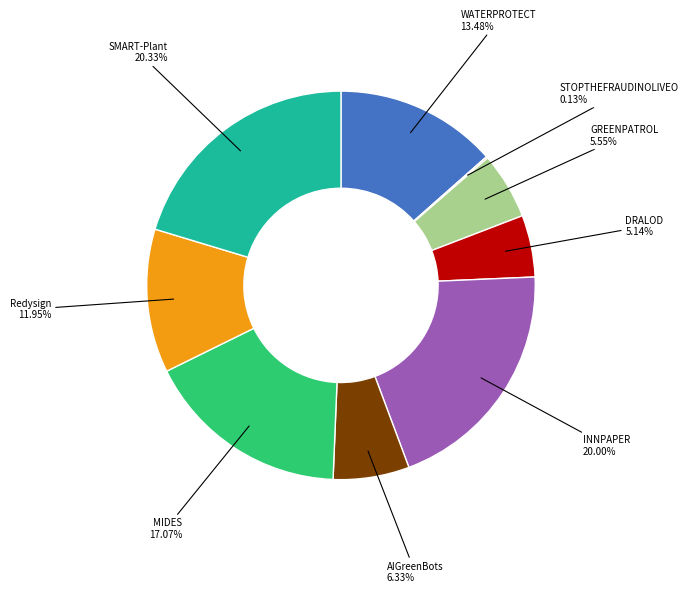

Is there a majority slice in this chart?

No